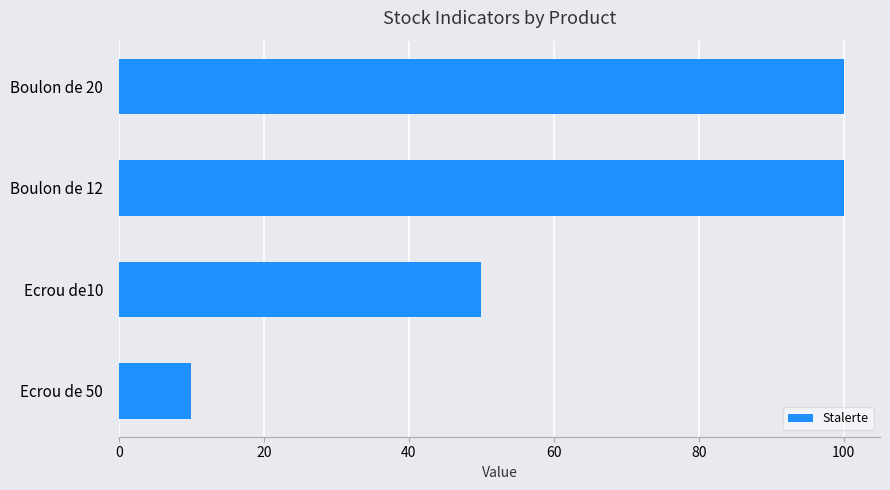

At which label is the value closest to 55?

Ecrou de10